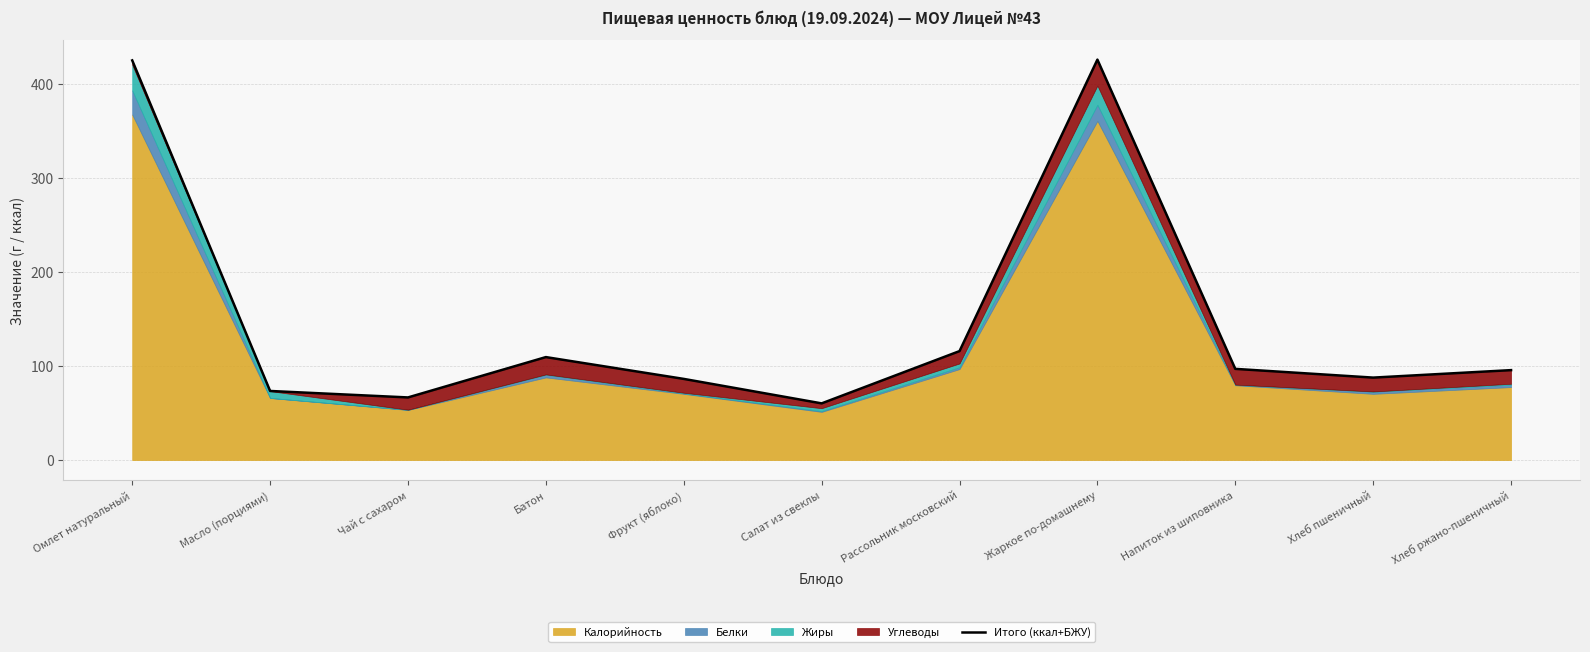

Rank the categories by value from lowest to highest.

Салат из свеклы, Чай с сахаром, Масло (порциями), Фрукт (яблоко), Хлеб пшеничный, Хлеб ржано-пшеничный, Напиток из шиповника, Батон, Рассольник московский, Омлет натуральный, Жаркое по-домашнему